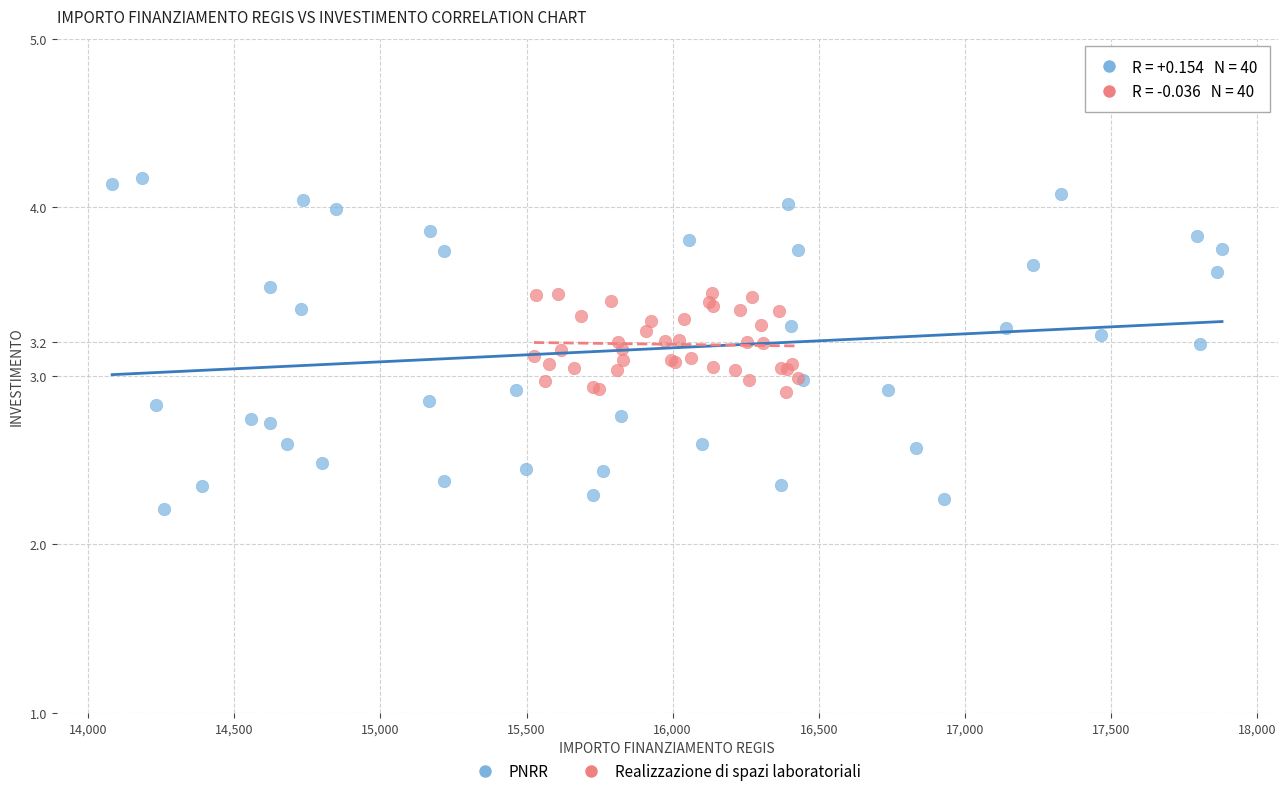

Which series contains the highest Y value?

PNRR